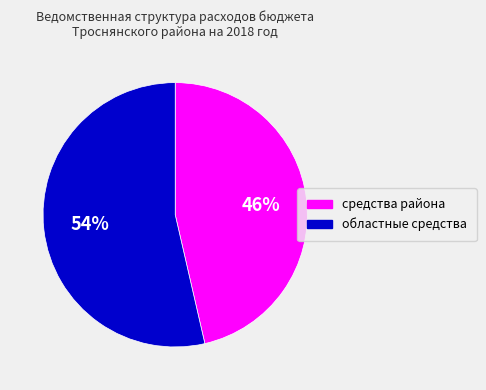

What is the majority slice?

областные средства